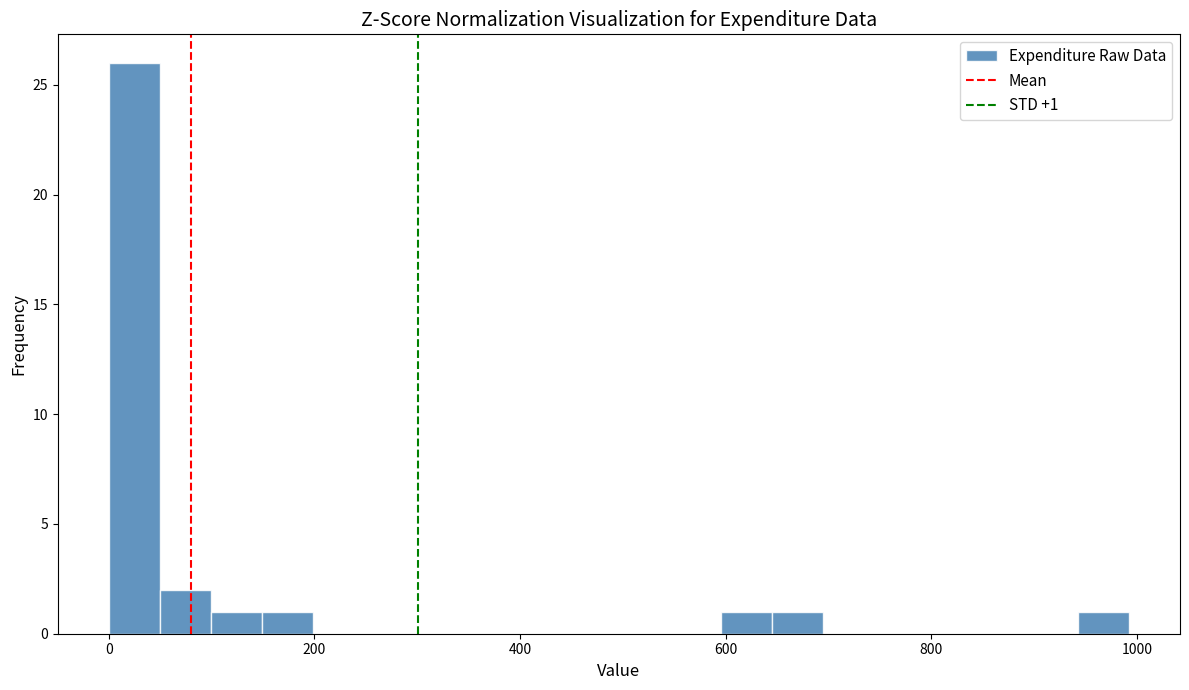

Around what value on the x-axis is the tallest bar? Give the approximate position of its centre, as read against the axis.

20